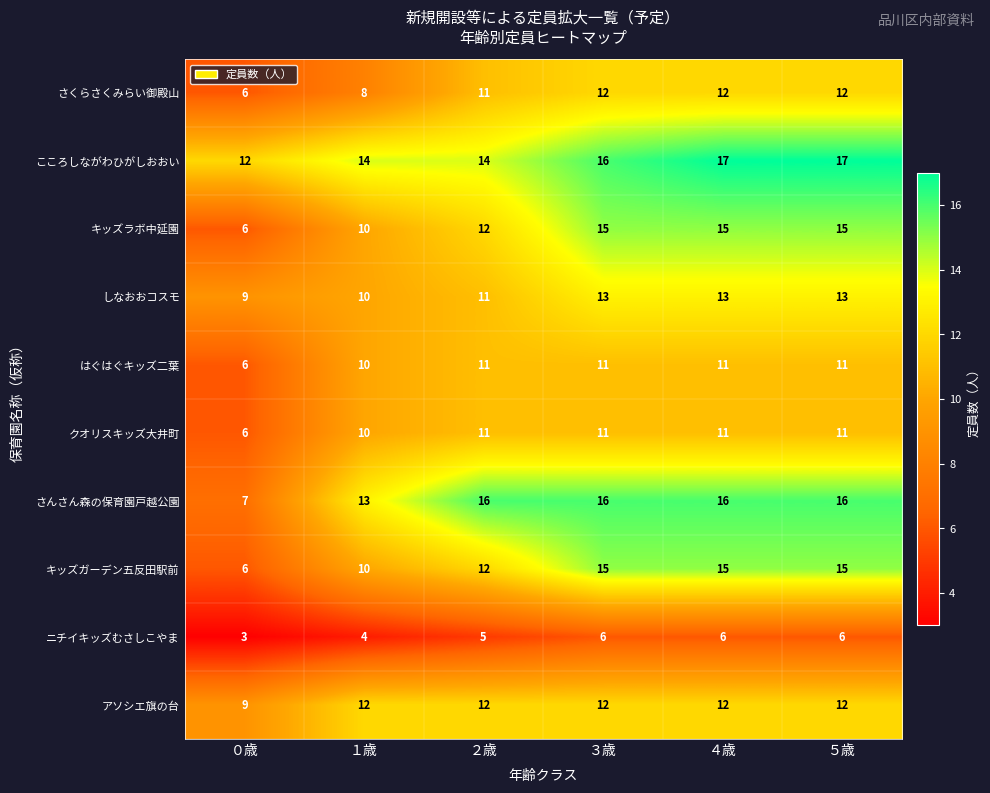

The キッズラボ中延園 series shows 10 at １歳. True or false?

True